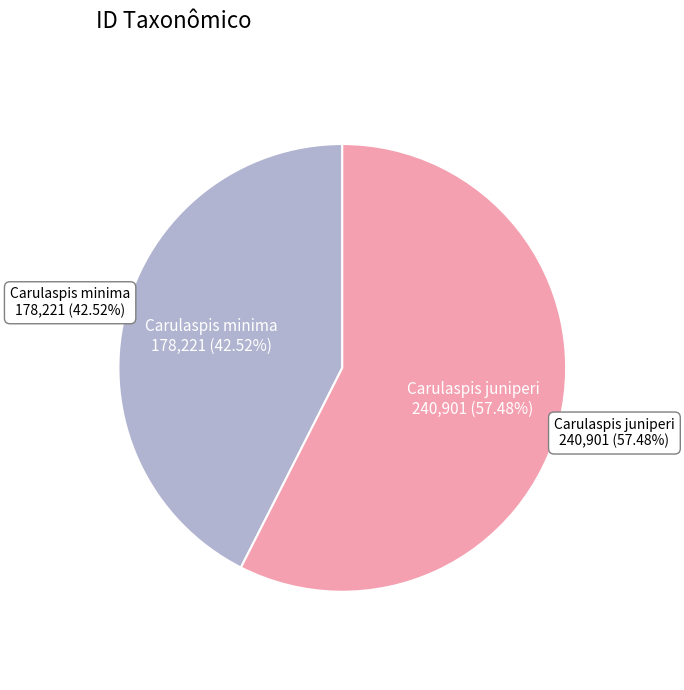

Does Carulaspis juniperi account for over 50% of the chart?

Yes